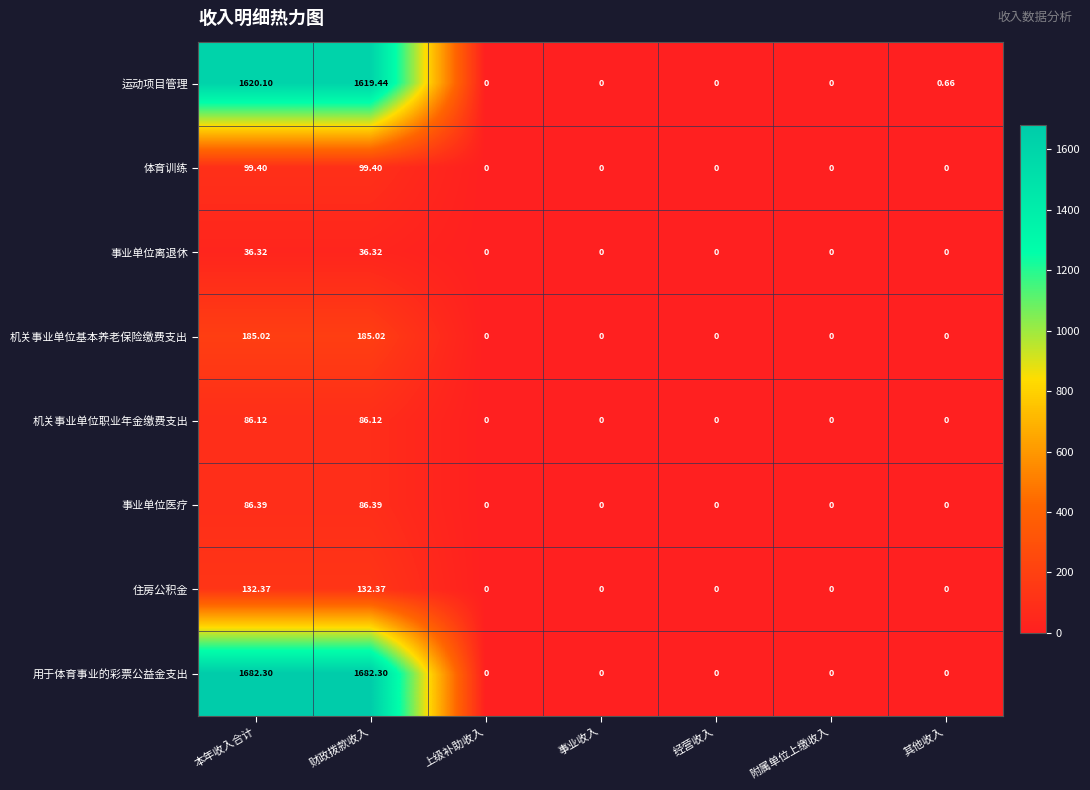

List the series in order of their peak value, lowest first.

事业单位离退休, 机关事业单位职业年金缴费支出, 事业单位医疗, 体育训练, 住房公积金, 机关事业单位基本养老保险缴费支出, 运动项目管理, 用于体育事业的彩票公益金支出